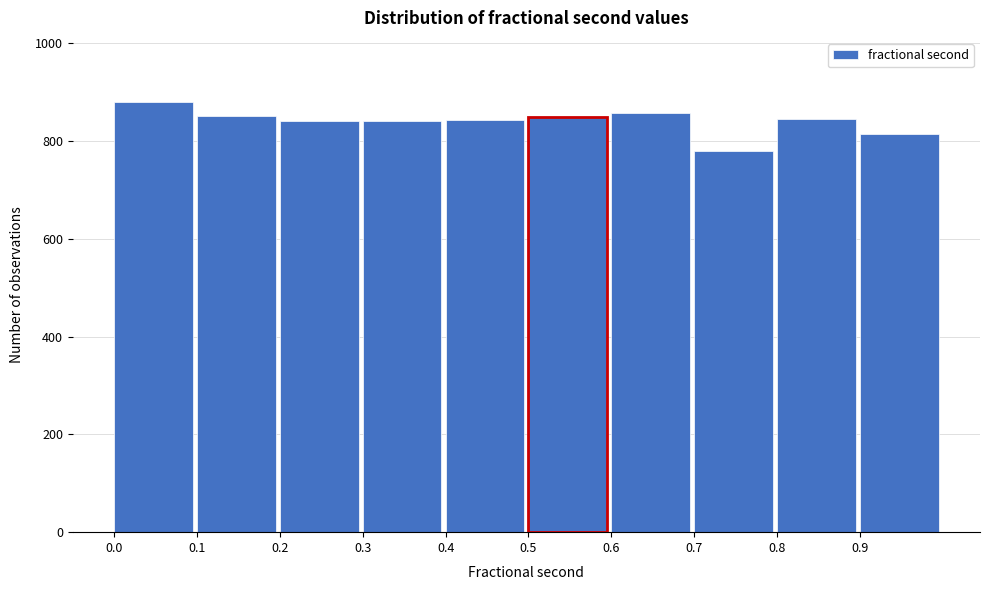

Reading left to right, list every bar in this chart as the range it spans on the x-axis followed by its height. The values are not printed on the chart, so give them approximately, as read against the axis.

0.0 to 0.1: 880
0.1 to 0.2: 860
0.2 to 0.3: 840
0.3 to 0.4: 840
0.4 to 0.5: 840
0.5 to 0.6: 840
0.6 to 0.7: 860
0.7 to 0.8: 780
0.8 to 0.9: 840
0.9 to 1.0: 820